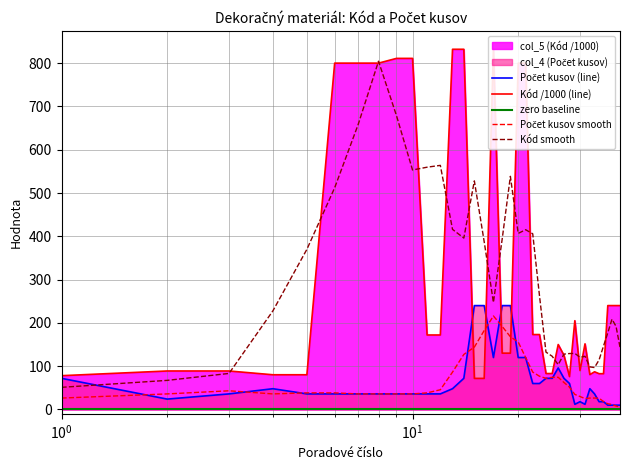

Which series has the largest total across all categories?

Kód /1000 (line)